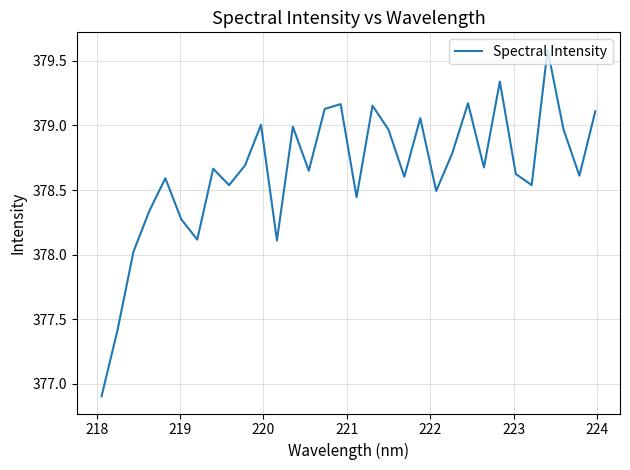

What is the difference between the second highest and minimum values?

2.4